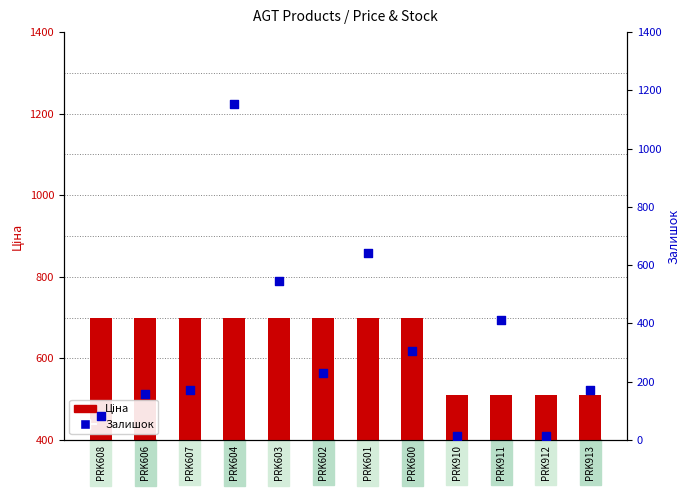

Is the value of Ціна at PRK603 greater than the value of Залишок at PRK913?

Yes